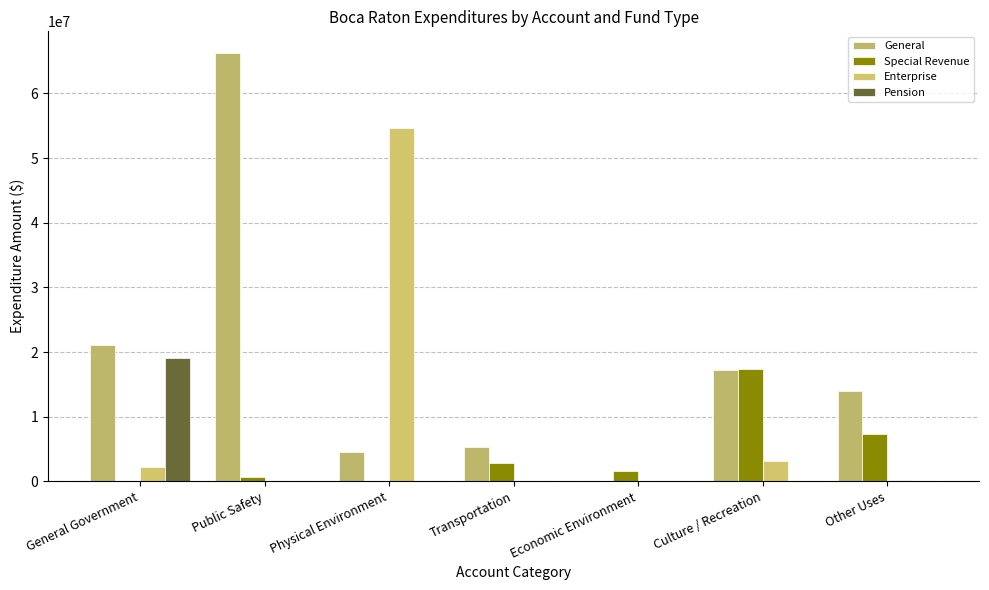

How many distinct data groups are displayed?

4